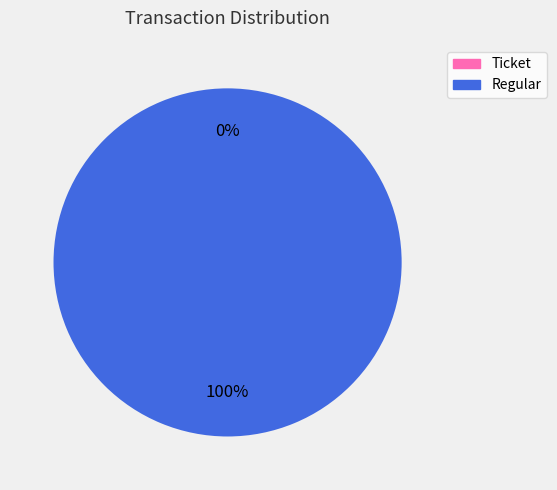

Count the number of slices in the pie.

2